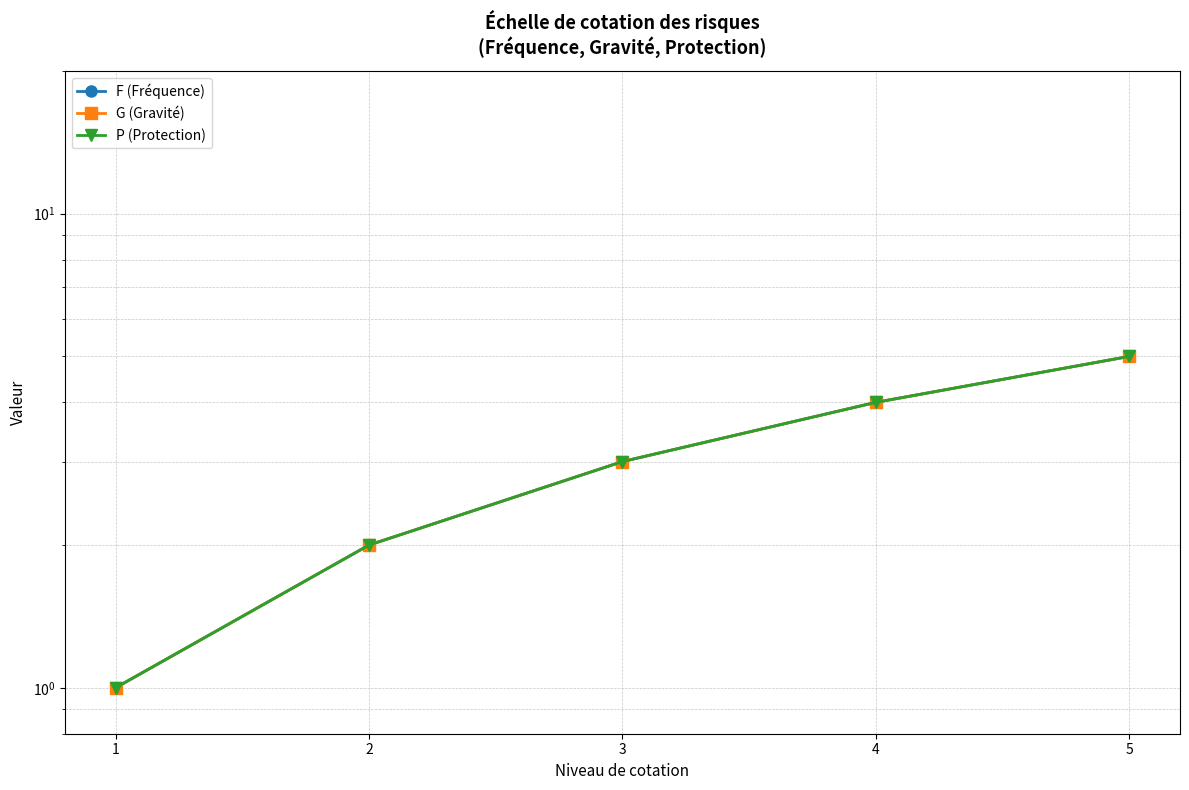

What is the difference between the maximum and minimum values in the F (Fréquence) series?

4